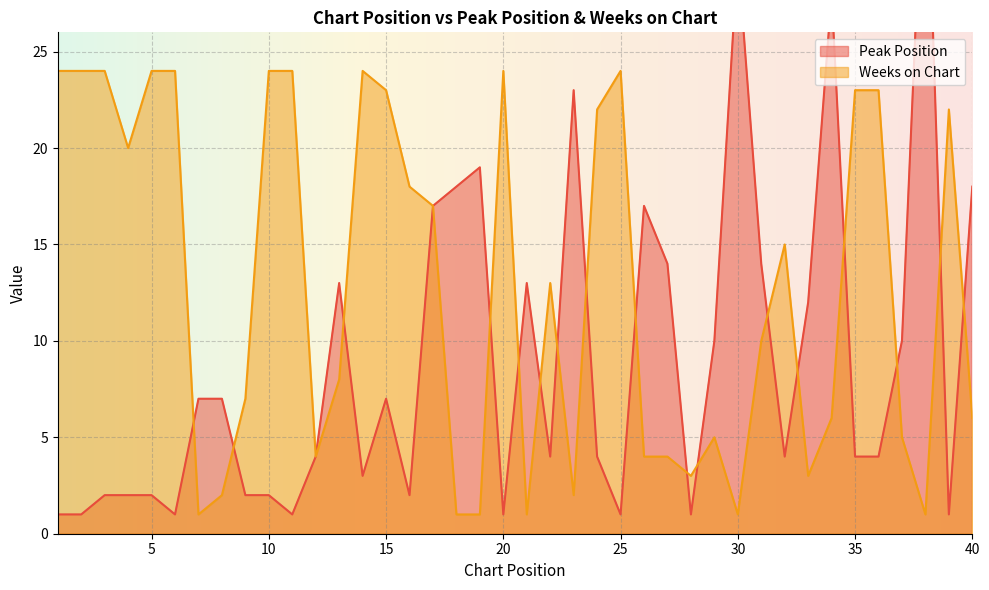

How many times do Weeks on Chart and Peak Position cross each other?

17